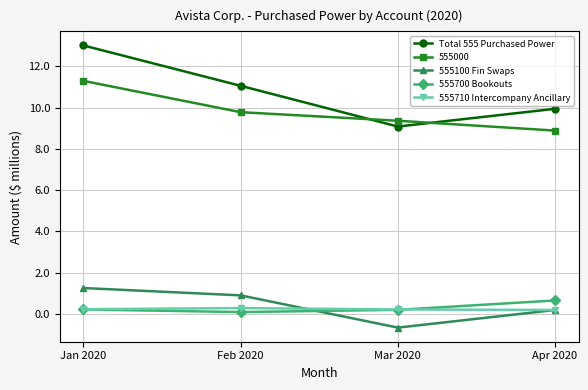

Is the value of 555100 Fin Swaps at Apr 2020 greater than the value of Total 555 Purchased Power at Feb 2020?

No